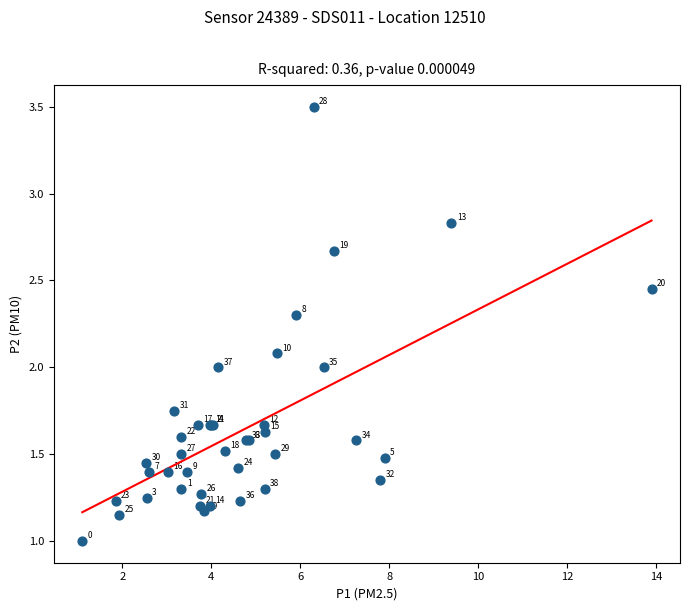

What Y value in the scatter plot is closest to 2?

2.0